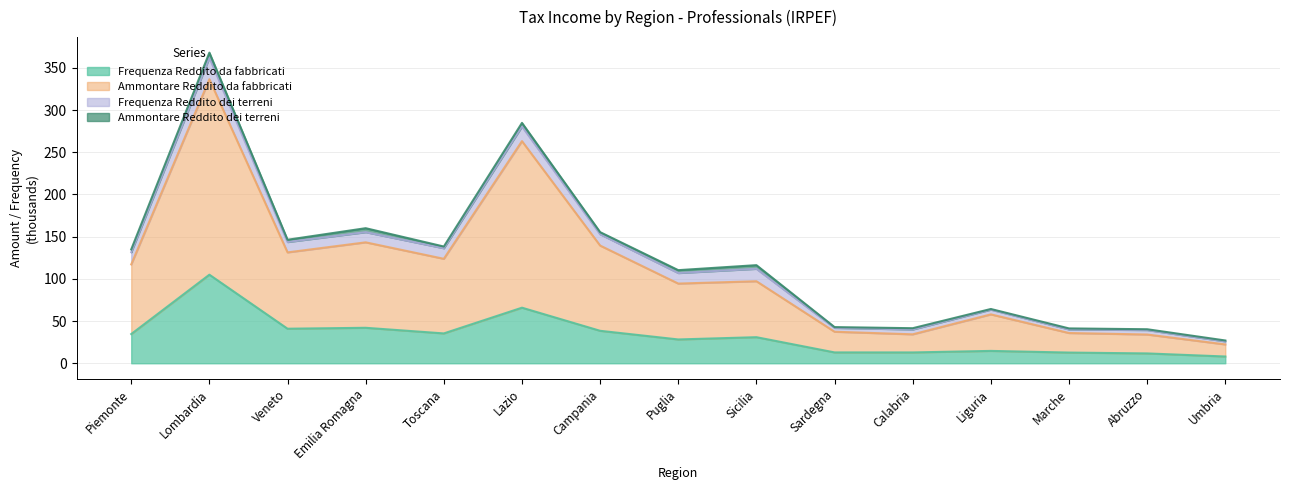

The Frequenza Reddito da fabbricati series shows 11.7 at Abruzzo. True or false?

True